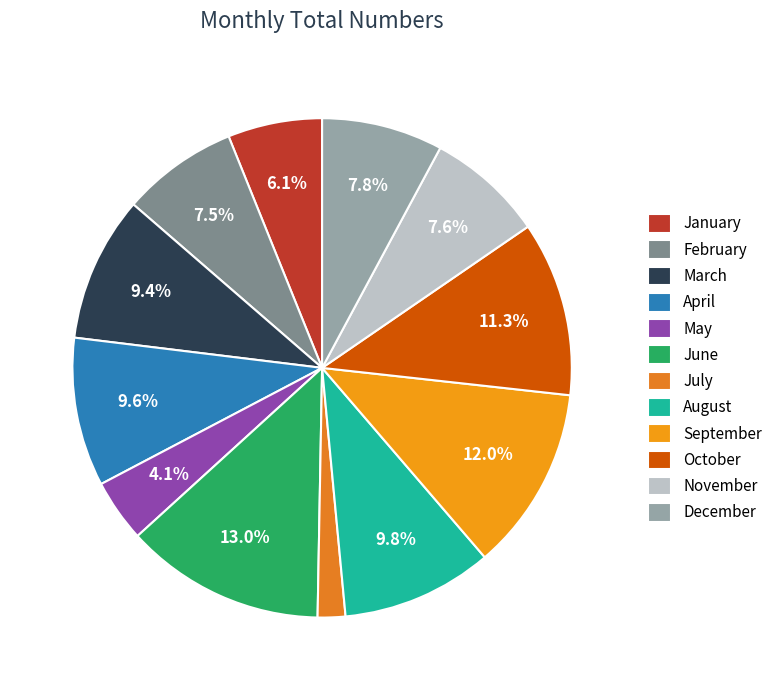

Does any single category account for the majority?

No